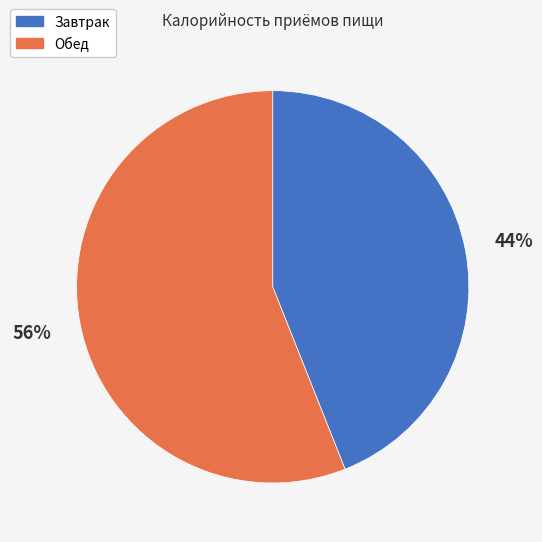

True or false: Обед accounts for 56% of the total.

True